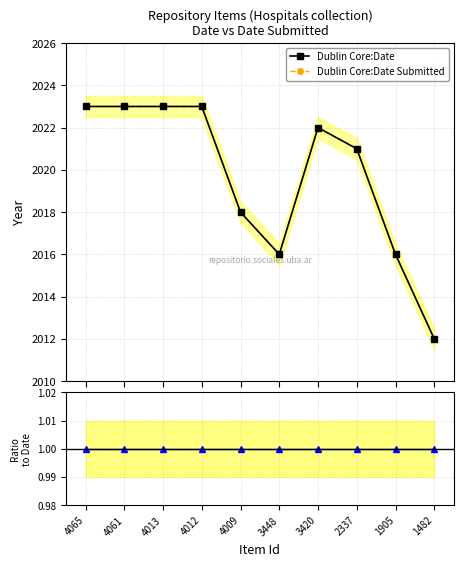

Which has a higher value, 3448 or 1905?

3448